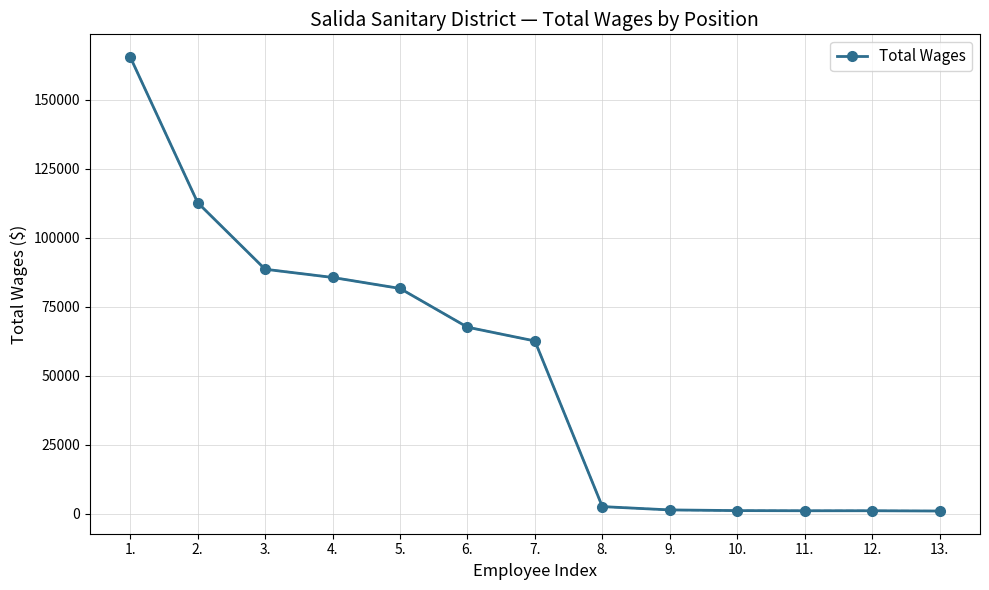

What is the change in value from 1. to 9.?

-164060